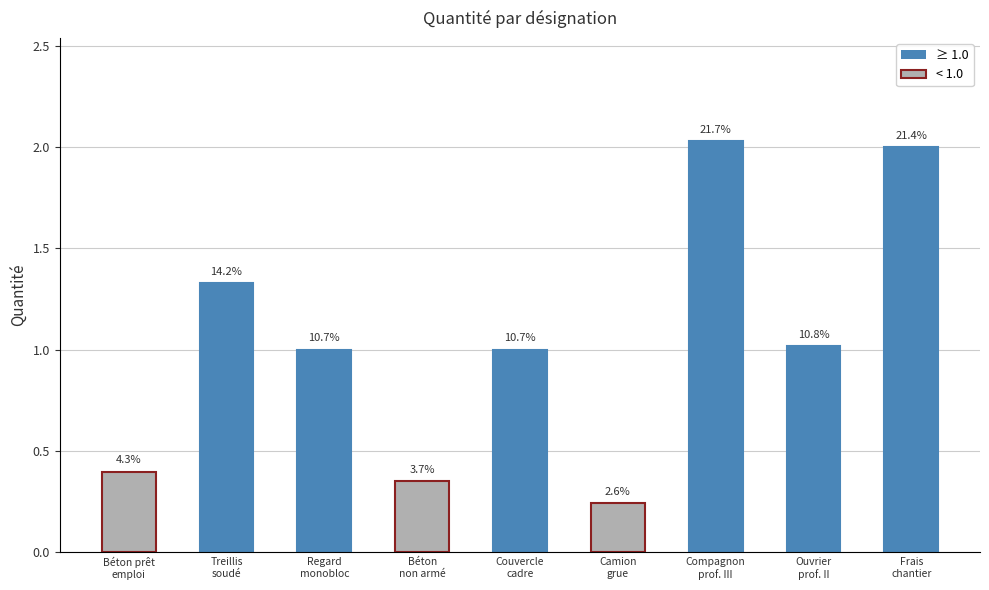

Approximately how many times larger is the value at Béton
non armé compared to Treillis
soudé?

0.3